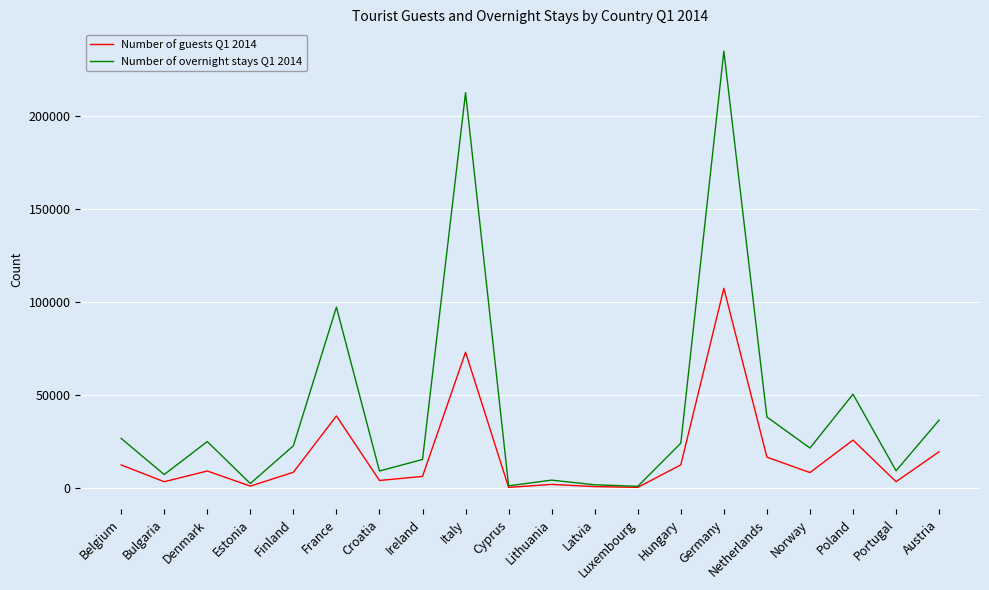

Rank the series by their average value, from lowest to highest.

Number of guests Q1 2014, Number of overnight stays Q1 2014